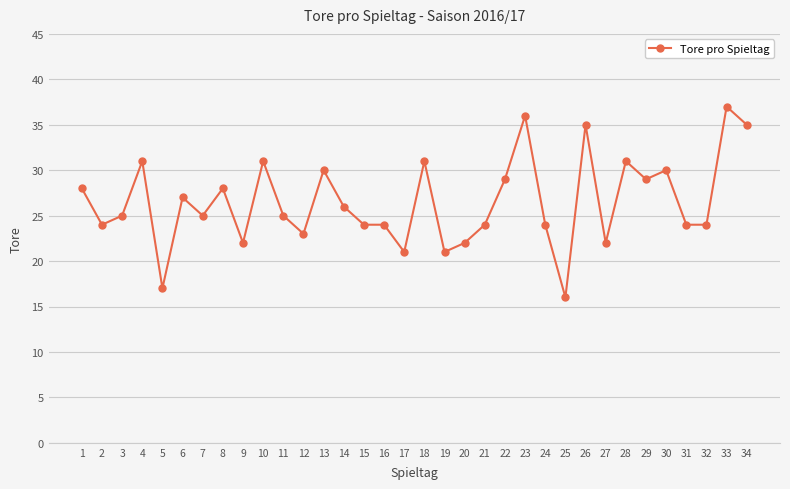

What is the value of the 17th point from the left?

21